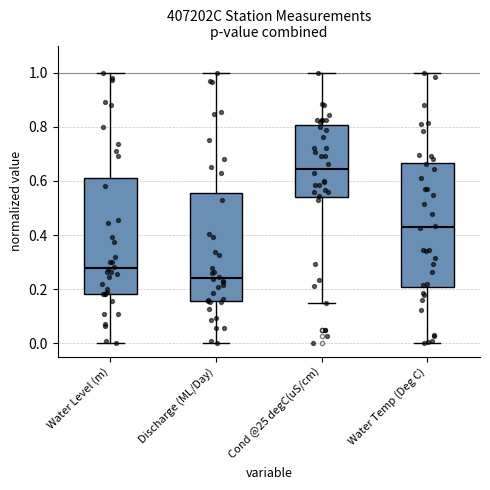

Reading left to right, read every box against the y-axis: the position of its median line, the range the box covers, and the ends of its whiskers. The values are not printed on the chart, so give them approximately, as read against the axis.

Water Level (m): median 0.28, box 0.18 to 0.60, whiskers 0.00 to 1.00
Discharge (ML/Day): median 0.24, box 0.16 to 0.56, whiskers 0.00 to 1.00
Cond @25 degC(uS/cm): median 0.64, box 0.54 to 0.80, whiskers 0.14 to 1.00
Water Temp (Deg C): median 0.42, box 0.20 to 0.66, whiskers 0.00 to 1.00